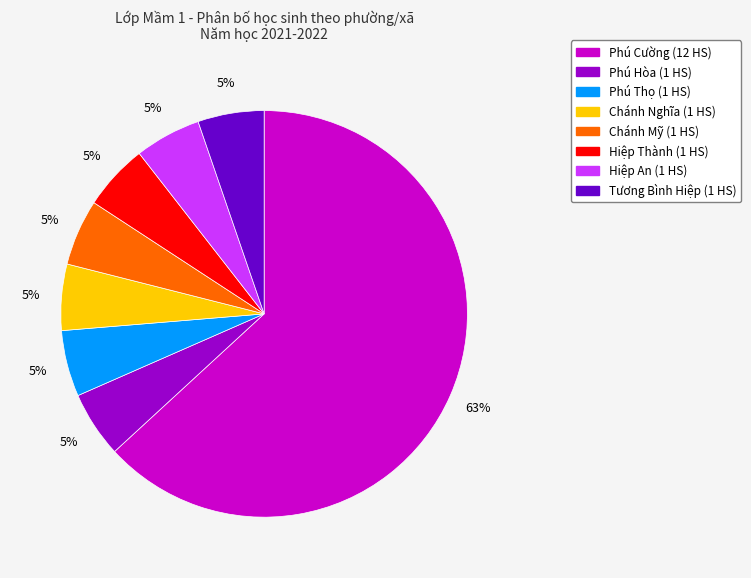

Is it true that Chánh Nghĩa is 5% of the pie?

True